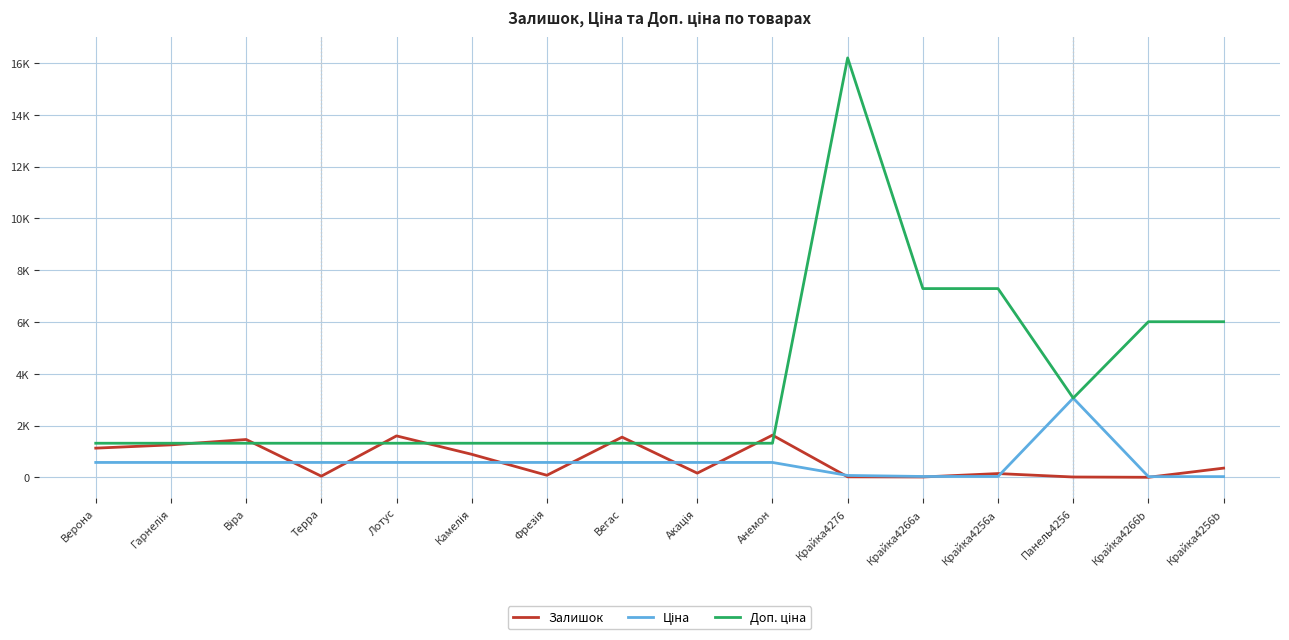

Which category has the lowest value across all series?

Крайка4266b